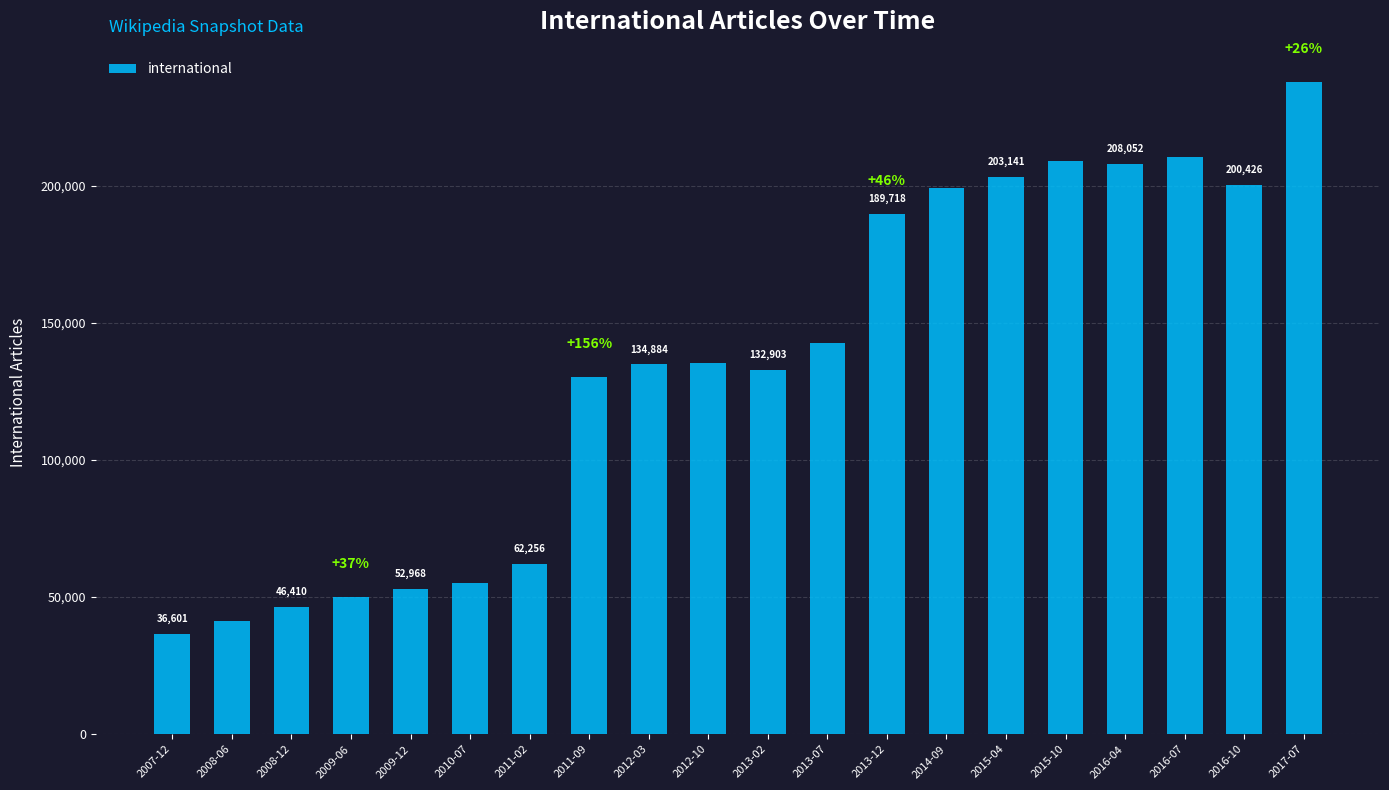

What is the sum of all values?

2678856